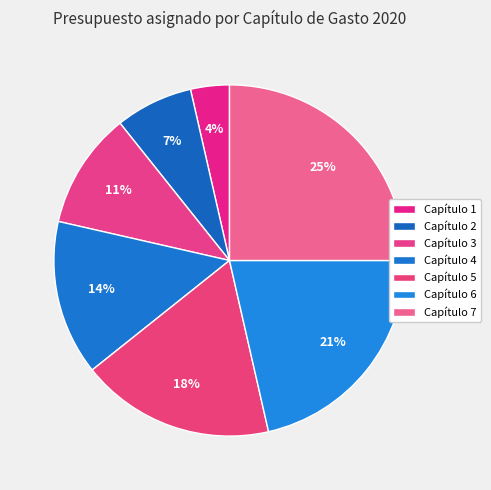

How many slices are in this pie chart?

7